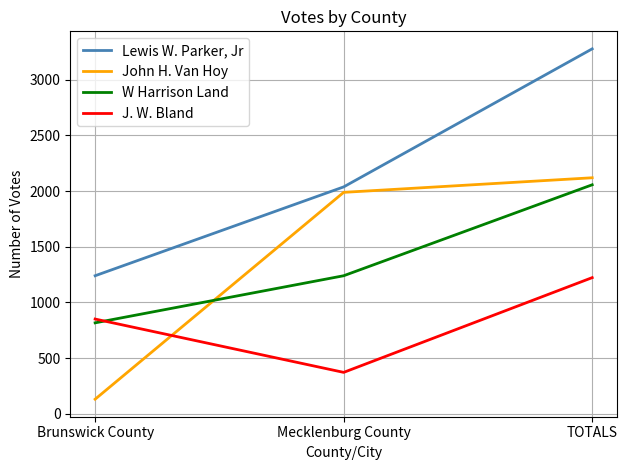

What is the minimum value shown in the chart?

131